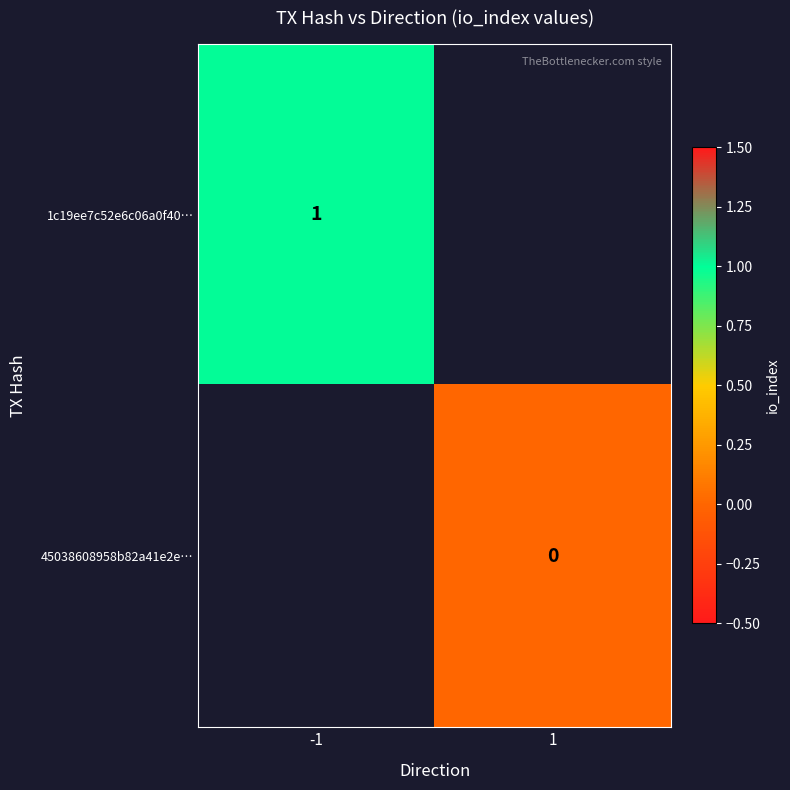

The value of 1c19ee7c52e6c06a0f40… at -1 is 1. True or false?

True